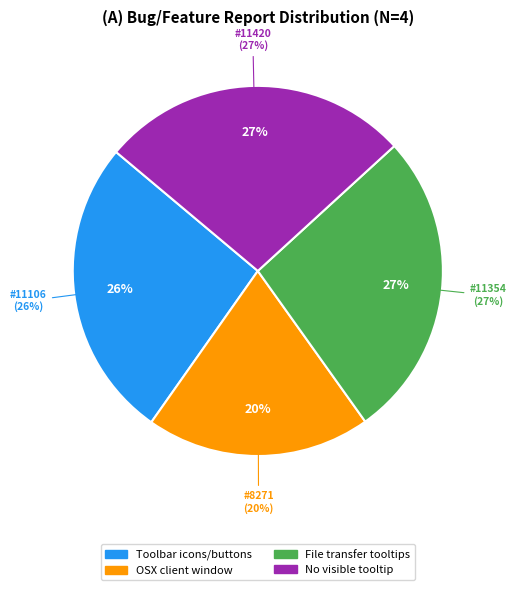

What percentage is the Toolbar icons/buttons vague slice, to the nearest percent?

26%